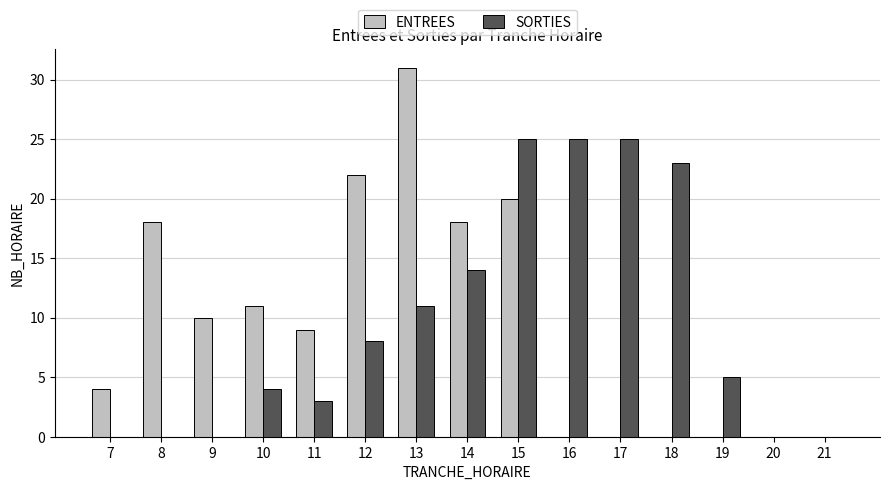

What are all the series names shown in the legend?

ENTREES, SORTIES